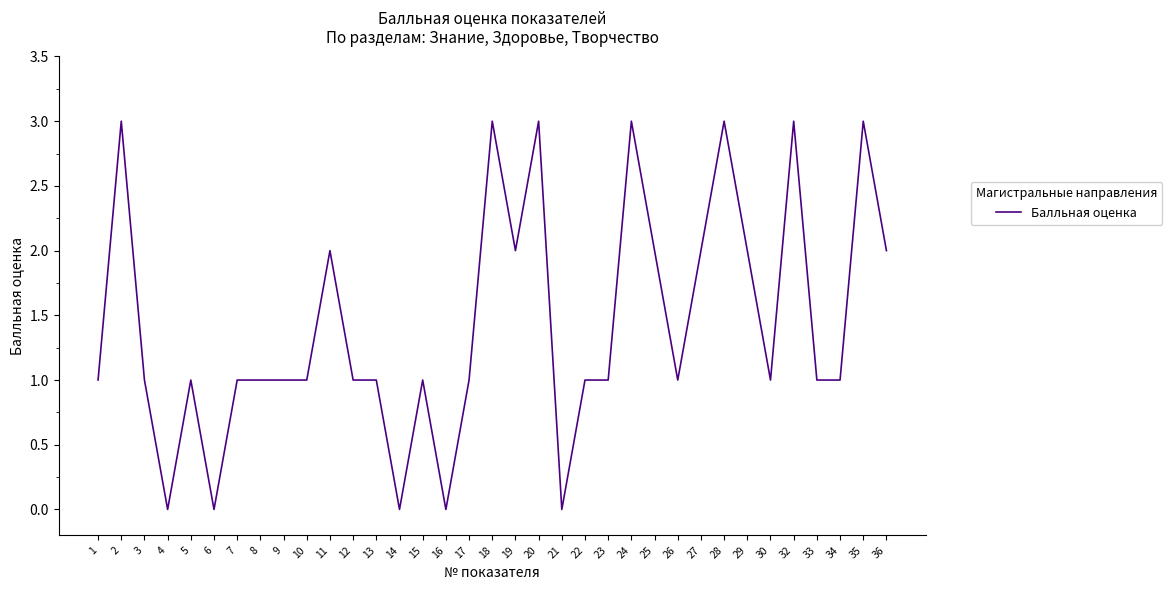

What is the greatest value displayed?

3